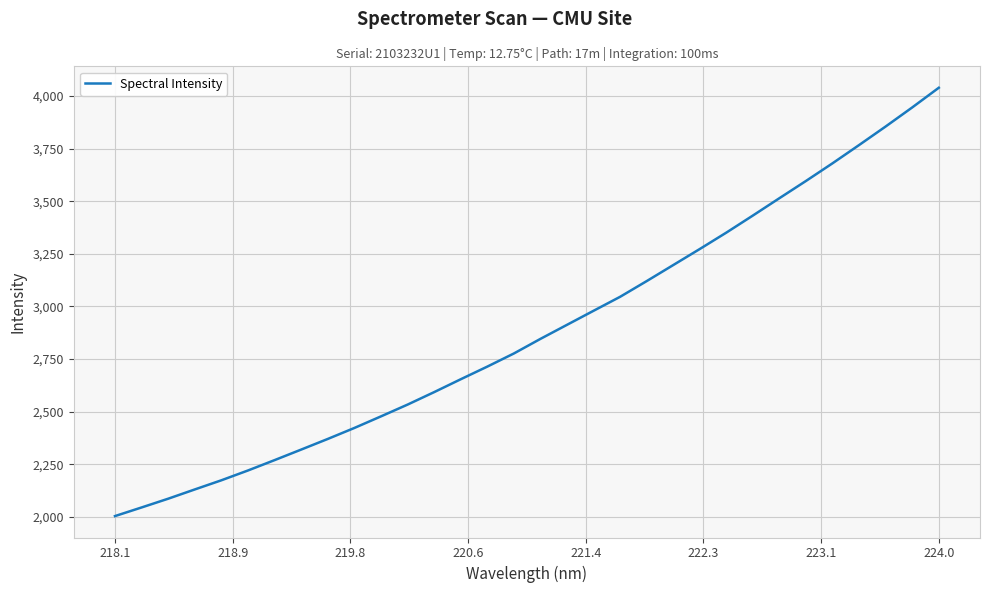

What is the minimum value shown in the chart?

2003.5